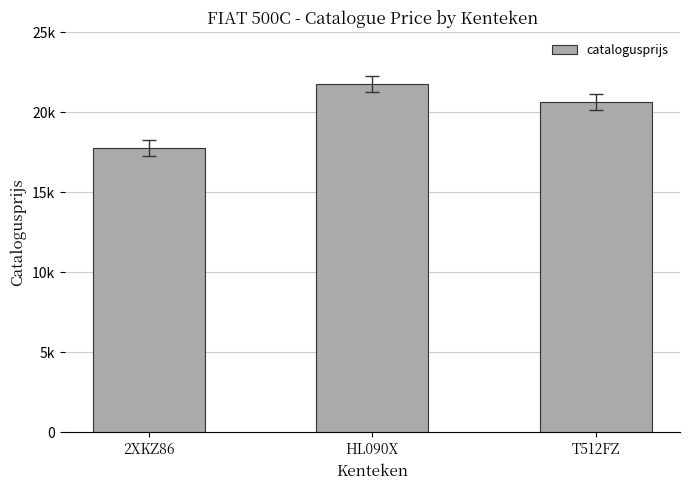

What is the sum of the values at 2XKZ86 and HL090X?

39569